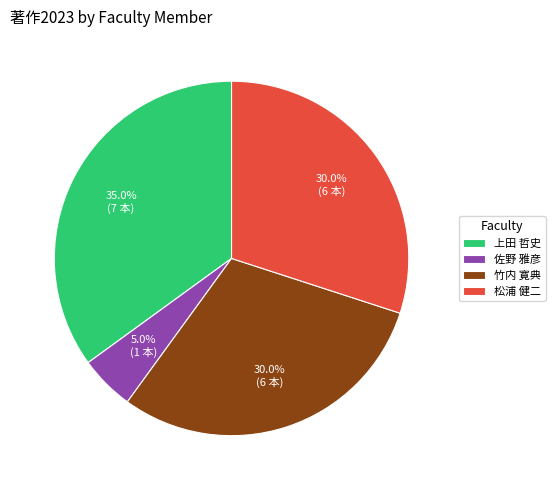

Does 上田 哲史 represent more than half of the total?

No